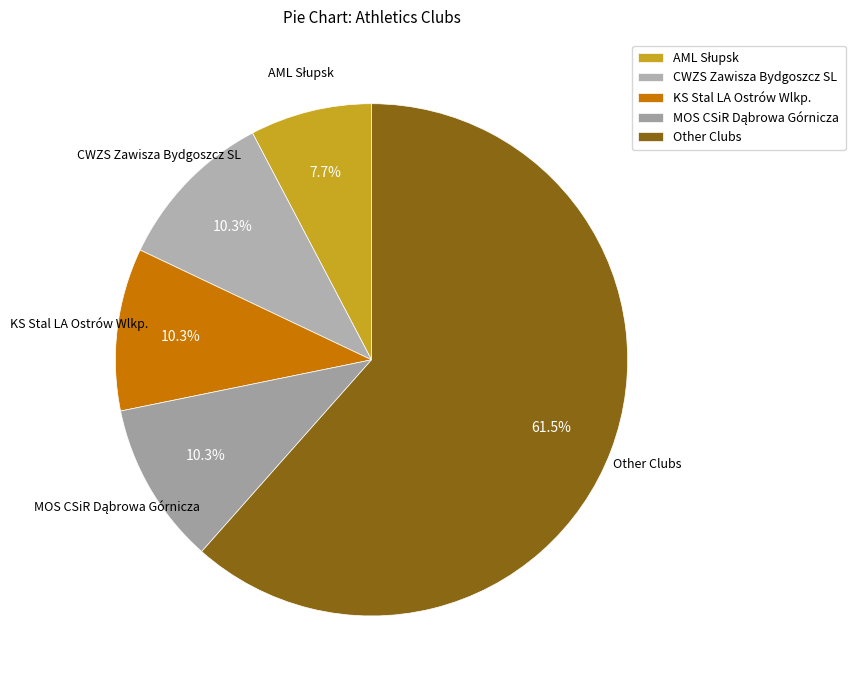

Which has a higher value, KS Stal LA Ostrów Wlkp. or Other Clubs?

Other Clubs